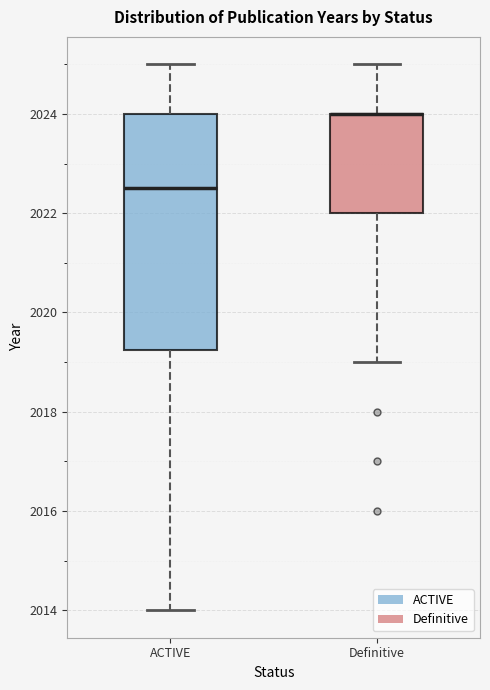

Reading left to right, read every box against the y-axis: the position of its median line, the range the box covers, and the ends of its whiskers. The values are not printed on the chart, so give them approximately, as read against the axis.

ACTIVE: median 2022.6, box 2019.2 to 2024.0, whiskers 2014.0 to 2025.0
Definitive: median 2024.0 (drawn on the box's upper edge), box 2022.0 to 2024.0, whiskers 2019.0 to 2025.0